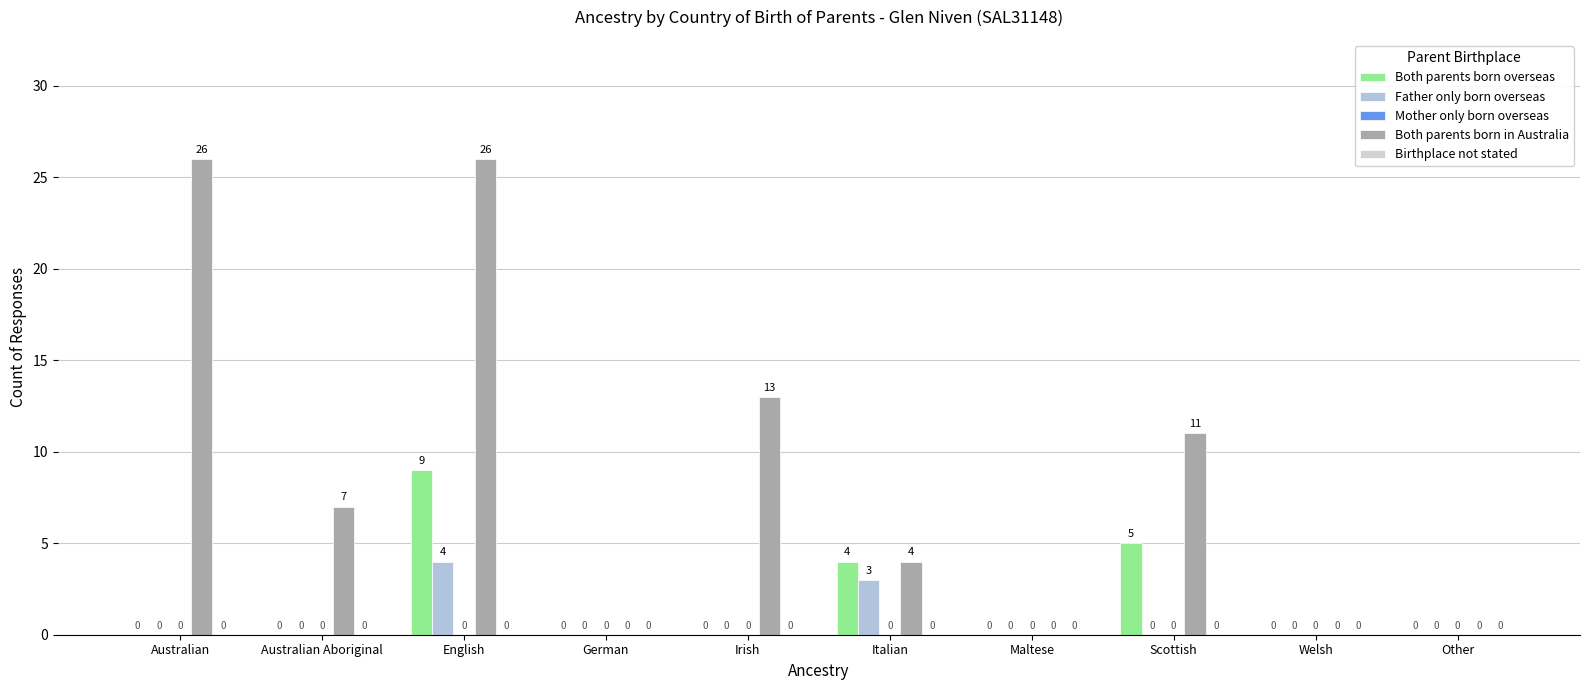

Reading left to right, list all the values displayed in this chart.

Both parents born overseas: Australian=0	Australian Aboriginal=0	English=9	German=0	Irish=0	Italian=4	Maltese=0	Scottish=5	Welsh=0	Other=0
Father only born overseas: Australian=0	Australian Aboriginal=0	English=4	German=0	Irish=0	Italian=3	Maltese=0	Scottish=0	Welsh=0	Other=0
Mother only born overseas: Australian=0	Australian Aboriginal=0	English=0	German=0	Irish=0	Italian=0	Maltese=0	Scottish=0	Welsh=0	Other=0
Both parents born in Australia: Australian=26	Australian Aboriginal=7	English=26	German=0	Irish=13	Italian=4	Maltese=0	Scottish=11	Welsh=0	Other=0
Birthplace not stated: Australian=0	Australian Aboriginal=0	English=0	German=0	Irish=0	Italian=0	Maltese=0	Scottish=0	Welsh=0	Other=0